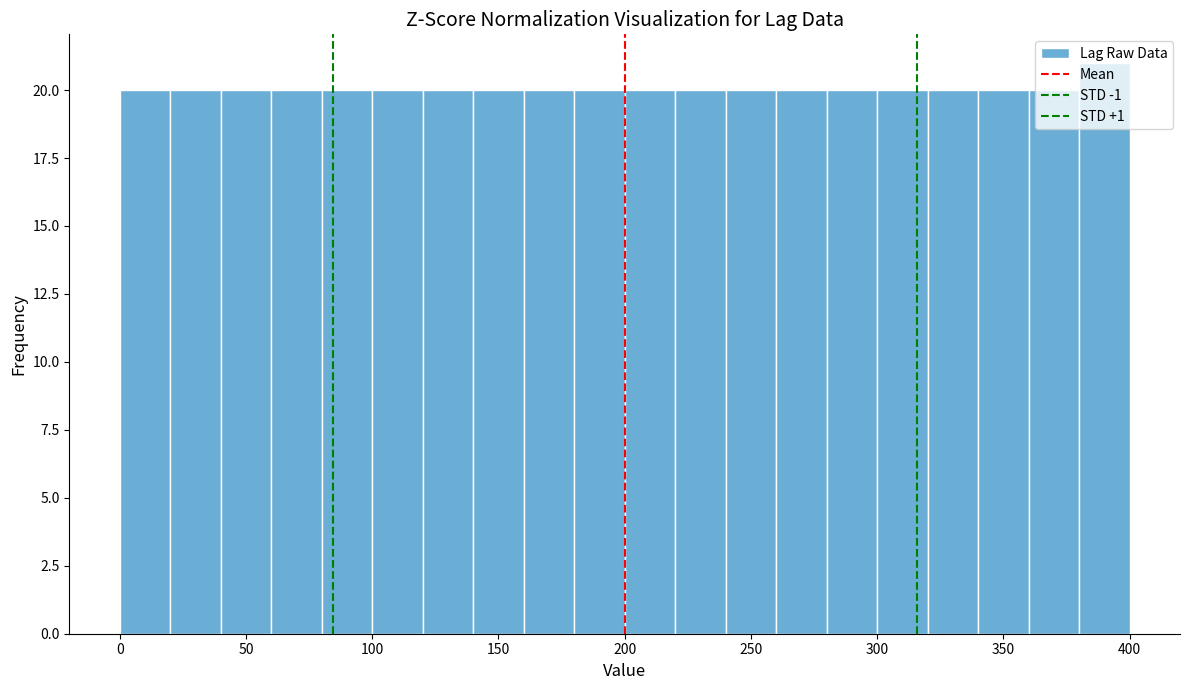

Reading left to right, transcribe this chart: for each bar, give the range it covers on the x-axis and its height. The values are not printed on the chart, so give them approximately, as read against the axis.

0 to 20: 20
20 to 40: 20
40 to 60: 20
60 to 80: 20
80 to 100: 20
100 to 120: 20
120 to 140: 20
140 to 160: 20
160 to 180: 20
180 to 200: 20
200 to 220: 20
220 to 240: 20
240 to 260: 20
260 to 280: 20
280 to 300: 20
300 to 320: 20
320 to 340: 20
340 to 360: 20
360 to 380: 20
380 to 400: 21